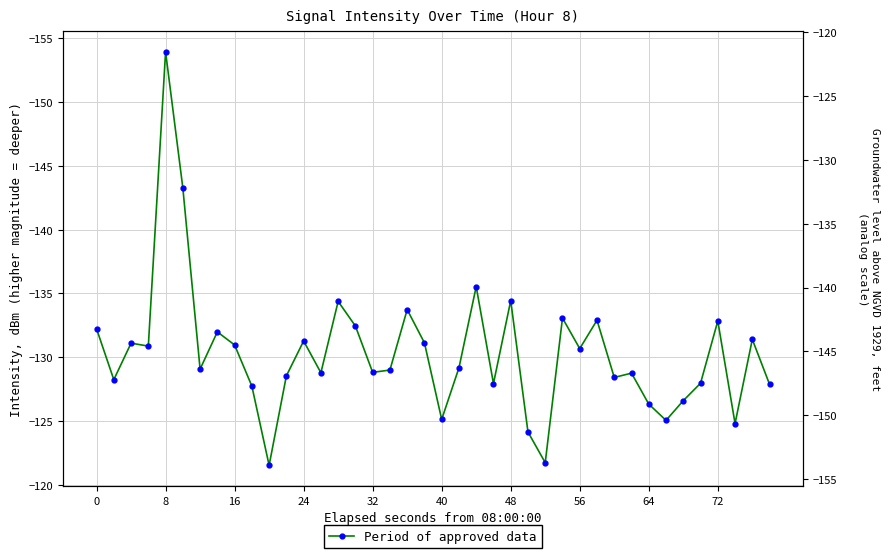

Count the number of categories in the chart.

40